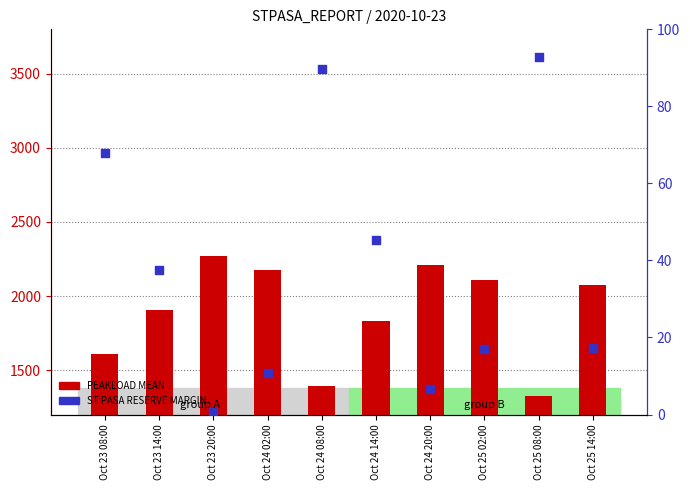

Which series reaches the maximum Y coordinate?

PEAKLOAD MEAN